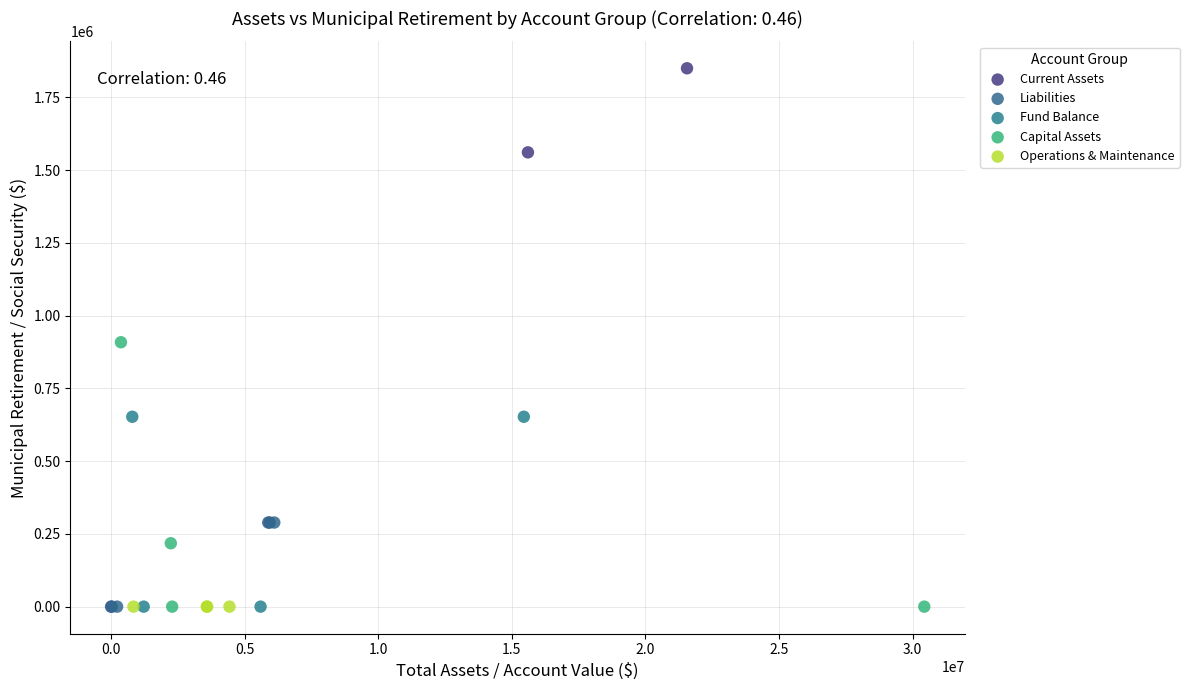

What are all the series names shown in the legend?

Current Assets, Liabilities, Fund Balance, Capital Assets, Operations & Maintenance